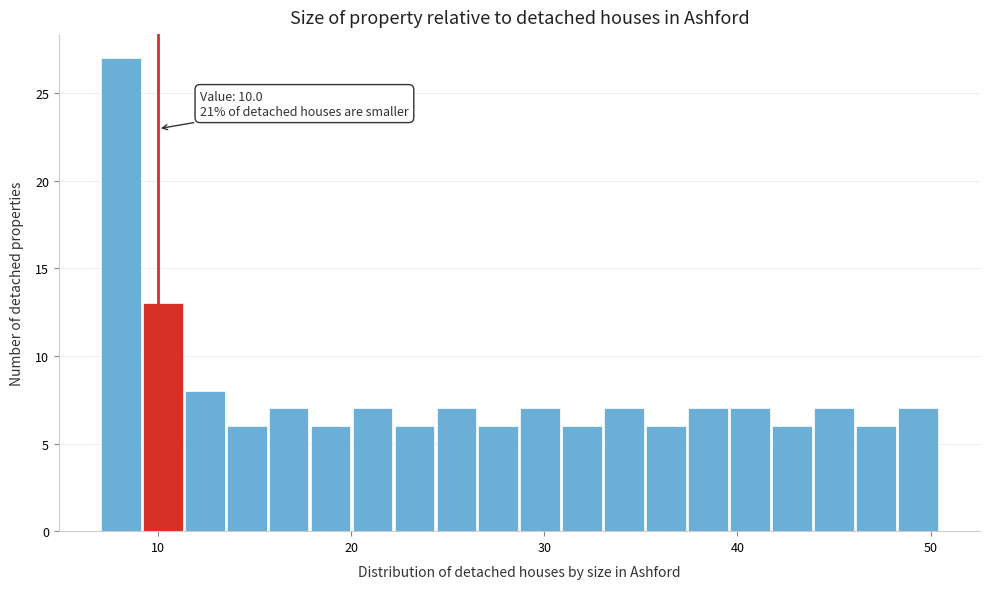

Read against the x-axis, roughly where is the centre of the tallest bar?

8